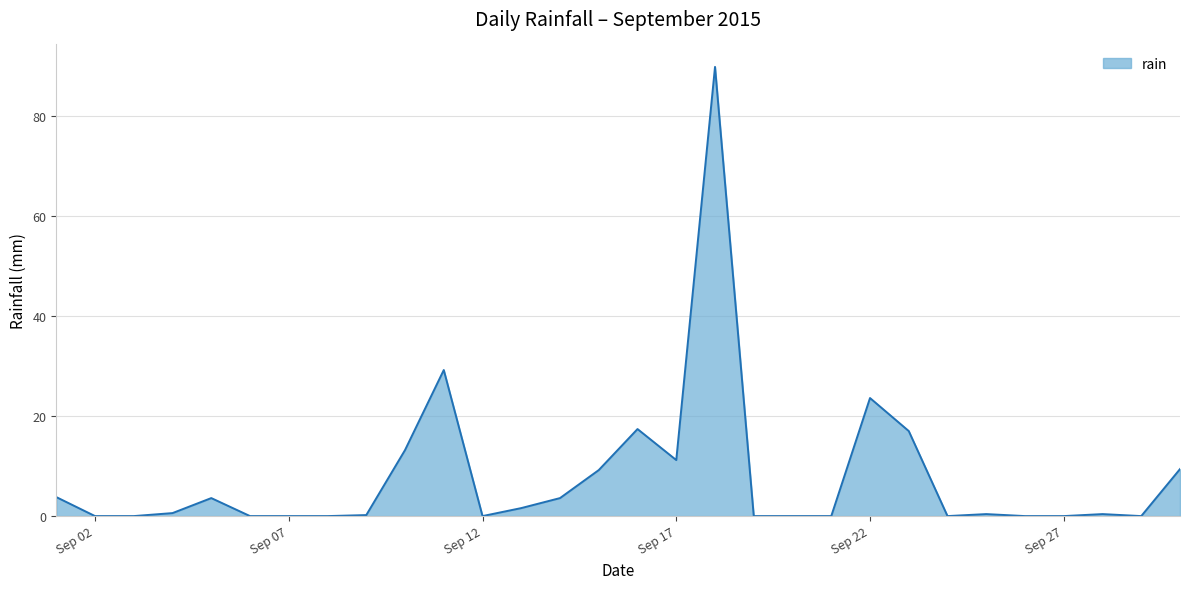

What is the difference between the maximum and minimum values?

89.8